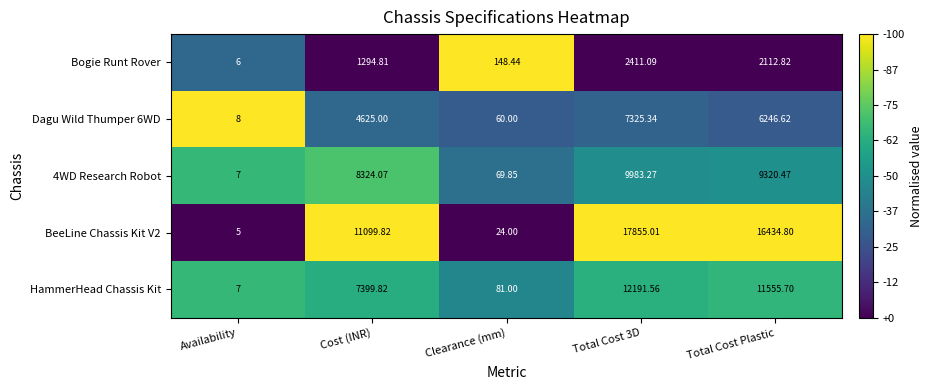

At which label does BeeLine Chassis Kit V2 reach its minimum?

Availability